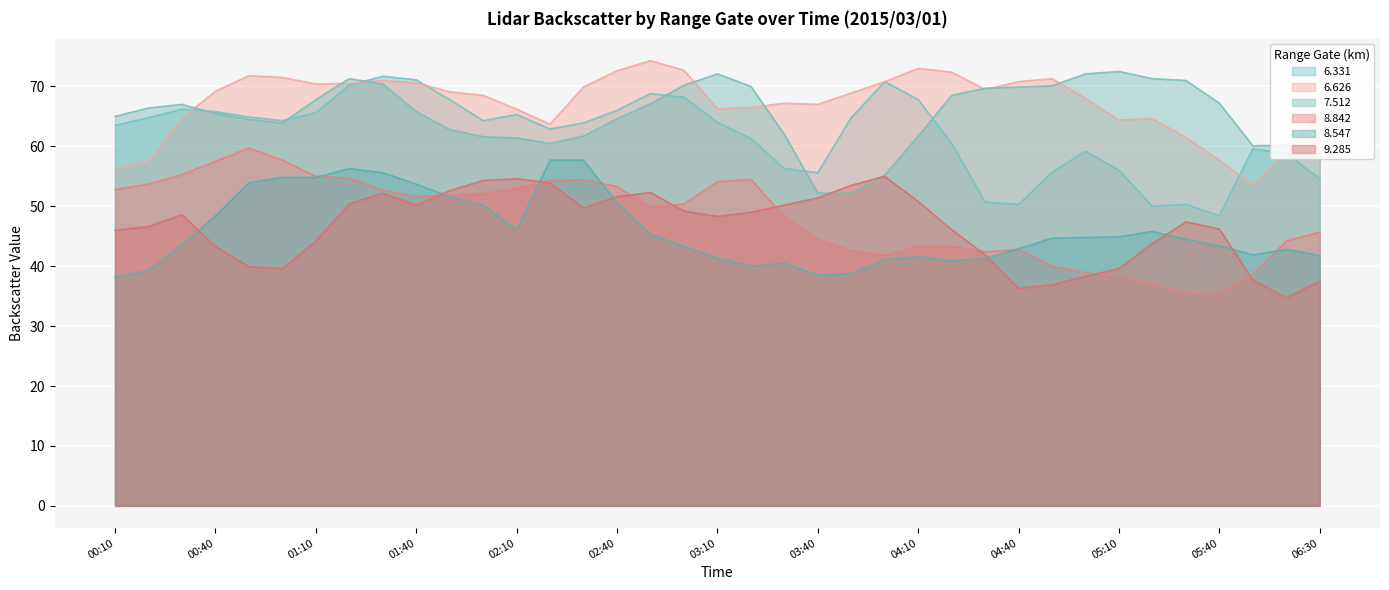

Reading left to right, extract all data points from this chart.

6.331: 63.5	64.8	66.2	65.8	64.9	64.3	65.6	70.2	71.7	71.1	67.8	64.3	65.3	62.9	63.9	66.0	68.8	68.2	64.0	61.3	56.3	55.6	64.8	70.8	67.8	60.5	50.7	50.3	55.7	59.2	56.0	50.0	50.3	48.4	59.6	58.8	54.6
6.626: 56.2	57.5	64.7	69.2	71.8	71.5	70.4	70.5	71.0	70.6	69.1	68.5	66.2	63.7	69.9	72.6	74.3	72.7	66.3	66.5	67.2	67.0	68.9	70.8	73.0	72.4	69.5	70.8	71.3	68.0	64.4	64.6	61.5	57.7	53.5	59.0	65.5
7.512: 65.0	66.4	67.0	65.5	64.5	63.9	67.8	71.3	70.4	65.8	62.8	61.6	61.4	60.5	61.7	64.6	67.1	70.2	72.1	70.0	62.0	52.2	52.2	55.2	61.7	68.5	69.7	69.9	70.1	72.1	72.5	71.3	71.0	67.2	60.1	60.2	58.8
8.842: 52.8	53.7	55.3	57.5	59.7	57.7	55.0	54.7	52.7	51.6	52.0	52.1	53.0	54.3	54.4	53.3	49.8	50.4	54.1	54.5	48.2	44.5	42.6	41.8	43.3	43.3	42.4	42.8	40.0	38.9	38.4	37.0	35.5	35.4	38.6	44.2	45.7
8.547: 38.2	39.3	43.6	48.4	53.9	54.8	54.8	56.3	55.6	53.7	51.6	50.2	46.1	57.7	57.7	50.6	45.3	43.3	41.3	40.0	40.5	38.5	38.8	41.1	41.6	40.9	41.3	42.9	44.7	44.8	44.9	45.8	44.5	43.4	41.9	42.8	41.8
9.285: 46.0	46.6	48.6	43.3	39.9	39.6	44.2	50.4	52.2	50.2	52.6	54.3	54.6	53.9	49.7	51.6	52.3	49.2	48.3	49.0	50.2	51.4	53.5	55.0	50.8	46.1	41.9	36.3	36.9	38.3	39.6	43.8	47.4	46.2	37.7	34.7	37.5